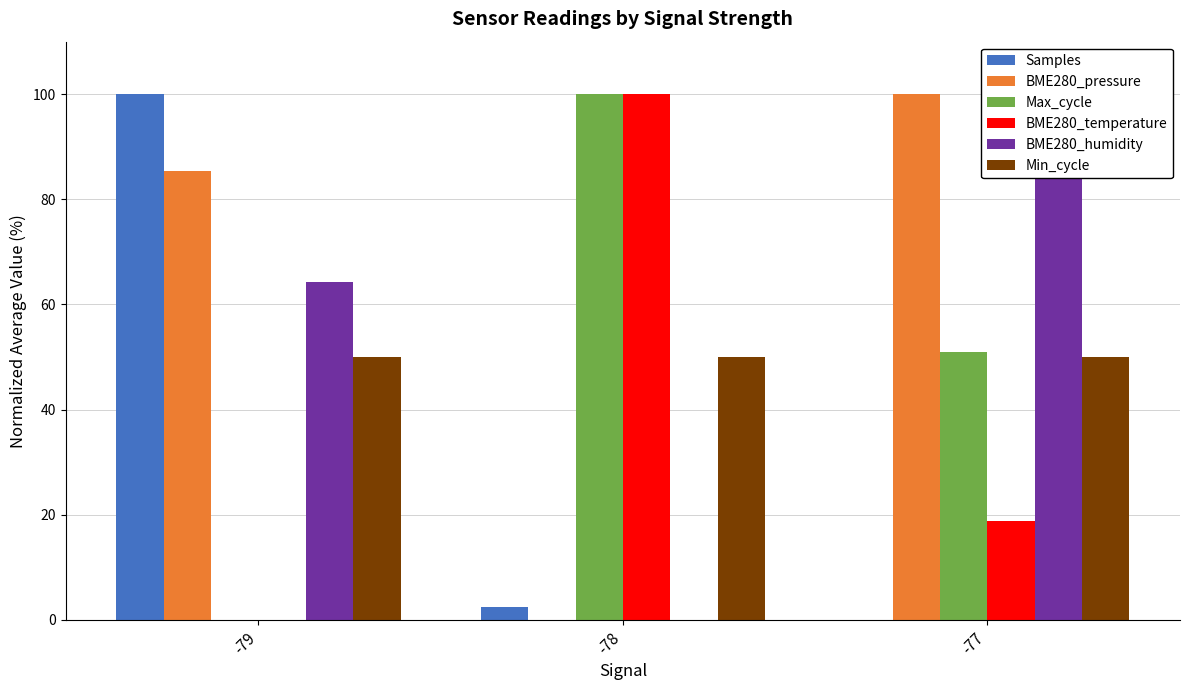

What is the sum of the BME280_pressure values at -79 and -77?

185.4